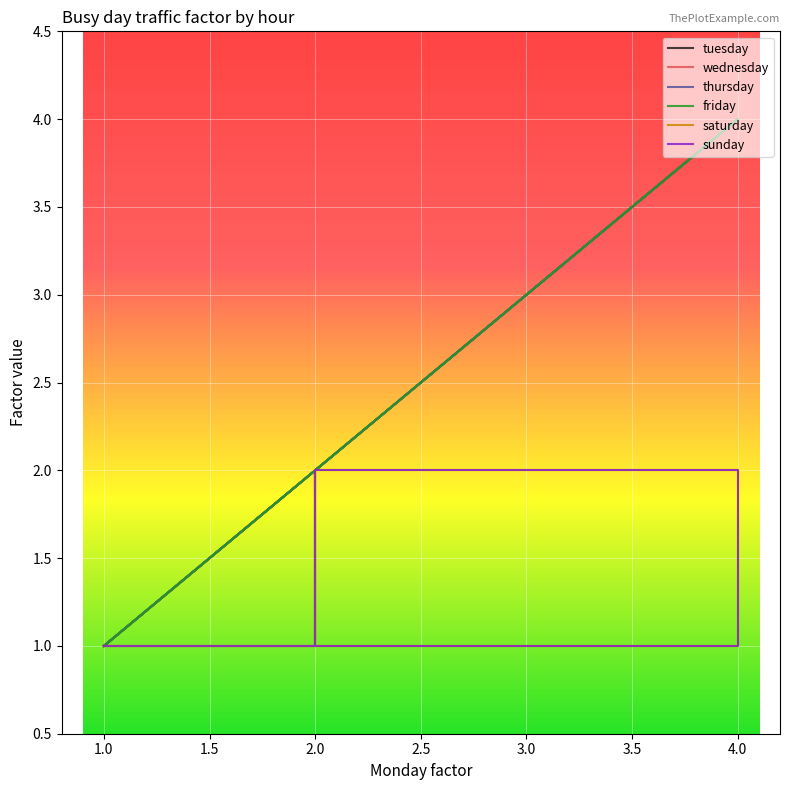

What is the label of the 18th point from the right?

1.0